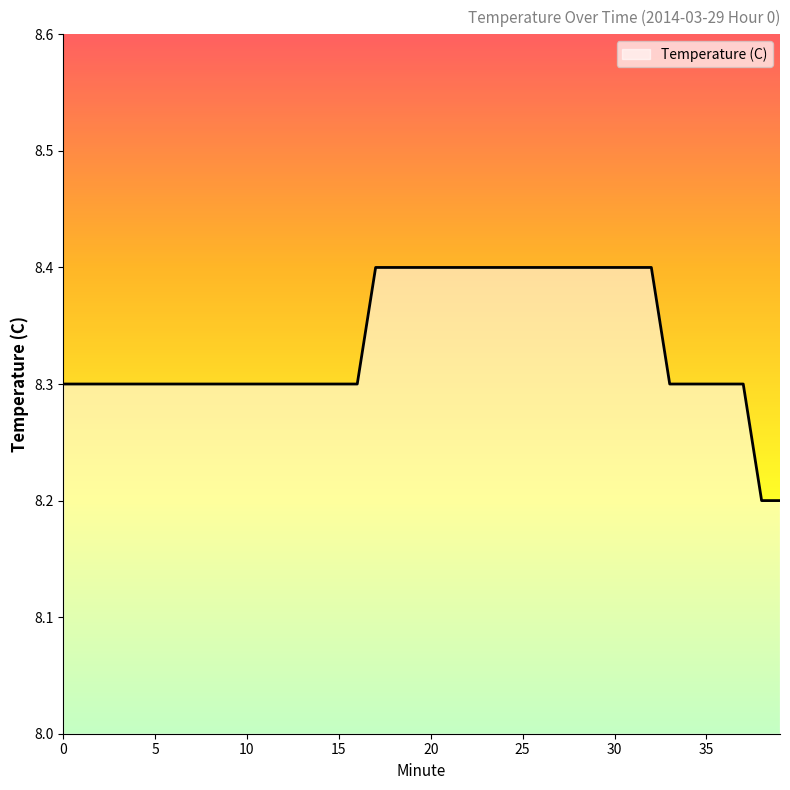

What is the smallest value displayed?

8.2